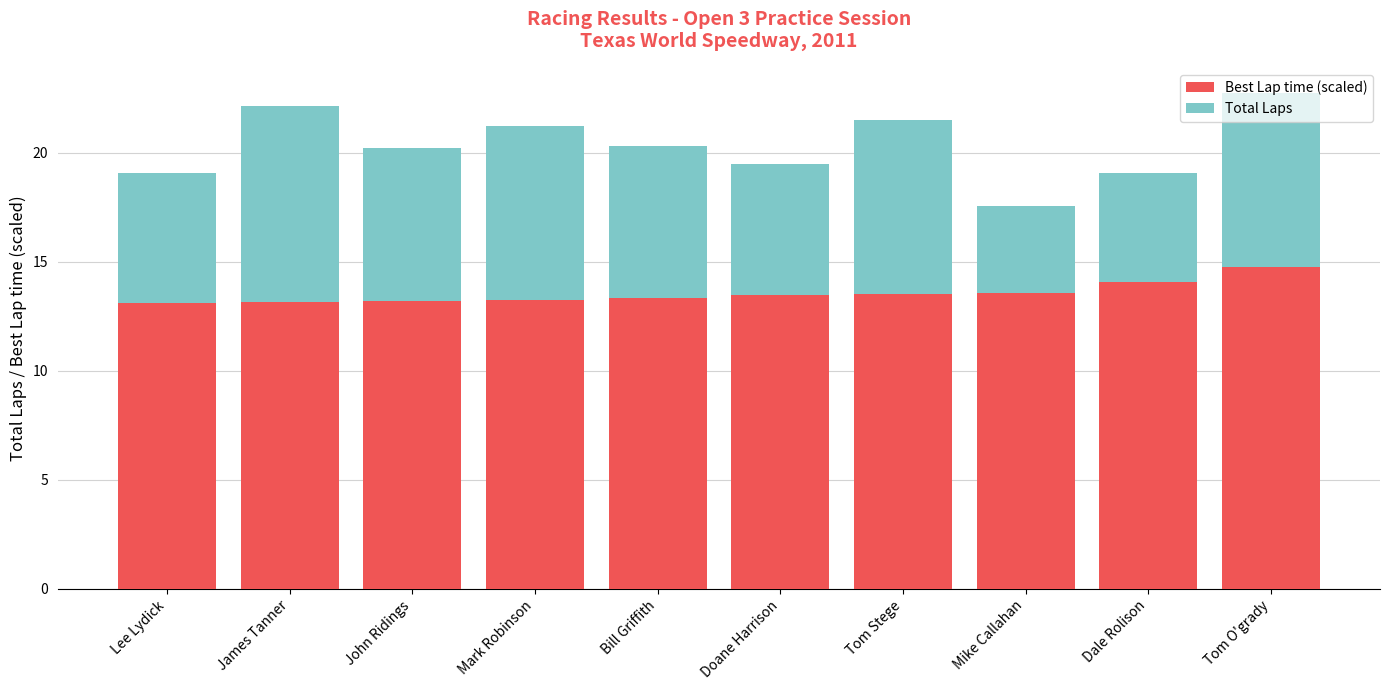

What value does the Best Lap time (scaled) series have at Mike Callahan?

13.6